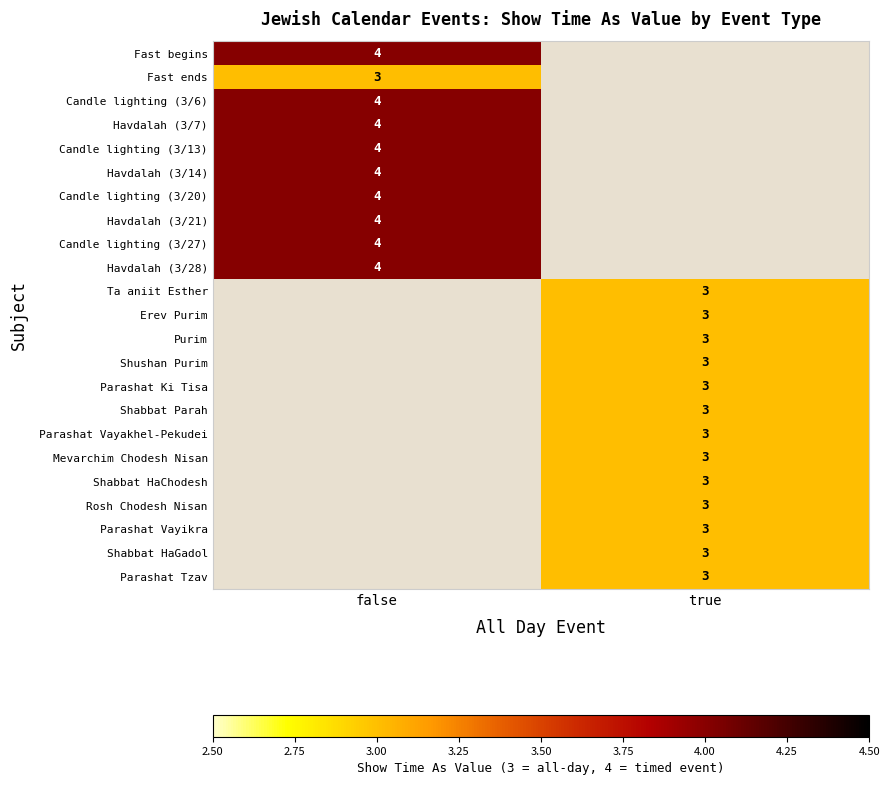

Between true and false, which is larger?

false